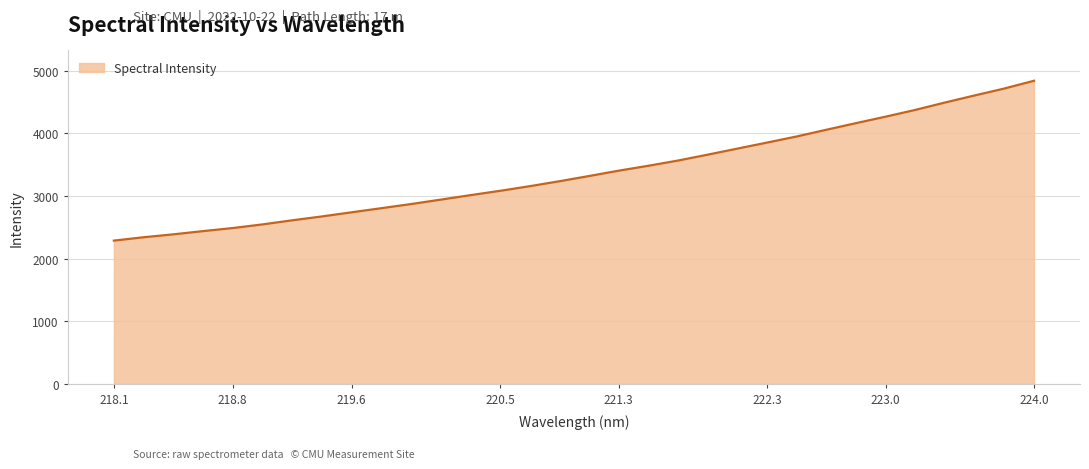

What is the minimum value shown in the chart?

2287.1